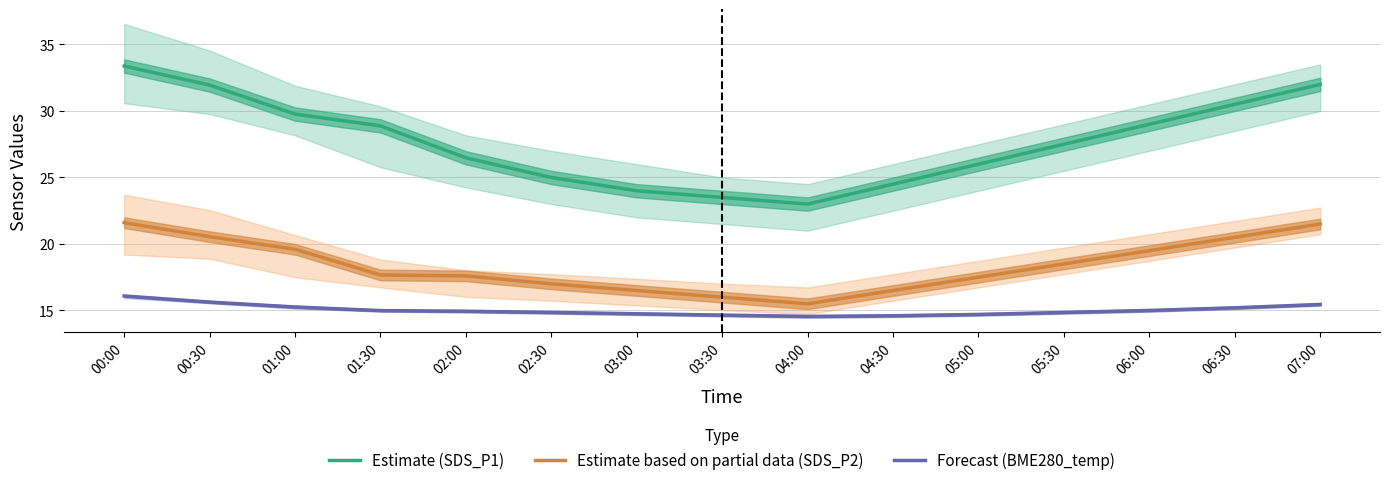

What is the label of the 8th point from the right?

03:30